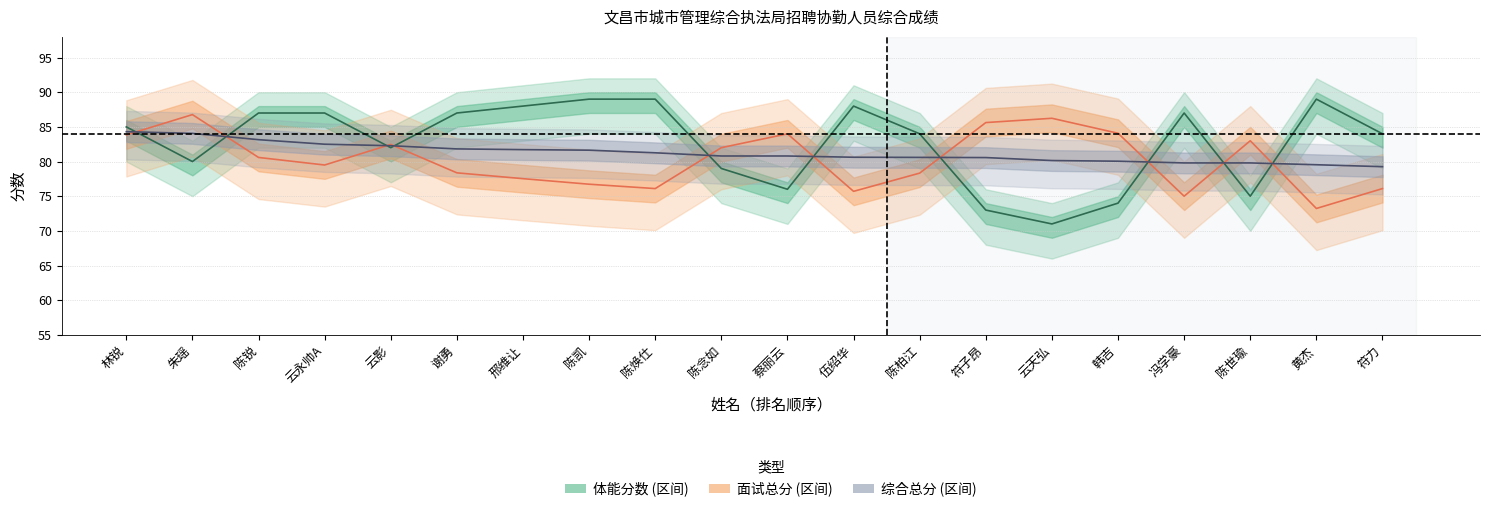

At which category is the sum across all series the highest?

林锐